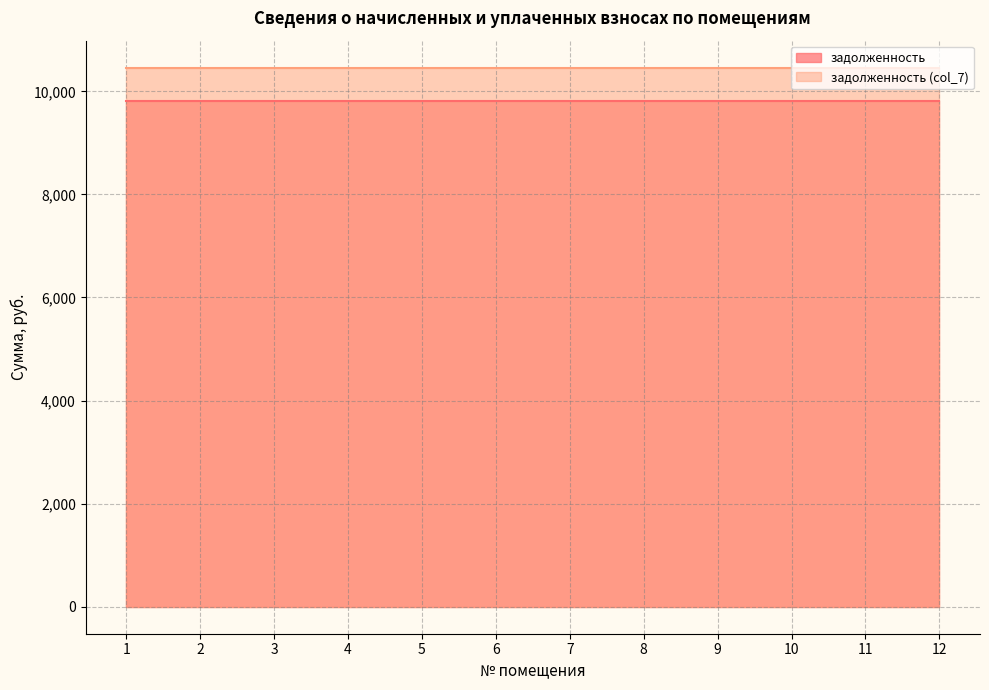

Rank the series by their average value, from lowest to highest.

задолженность, задолженность (col_7)